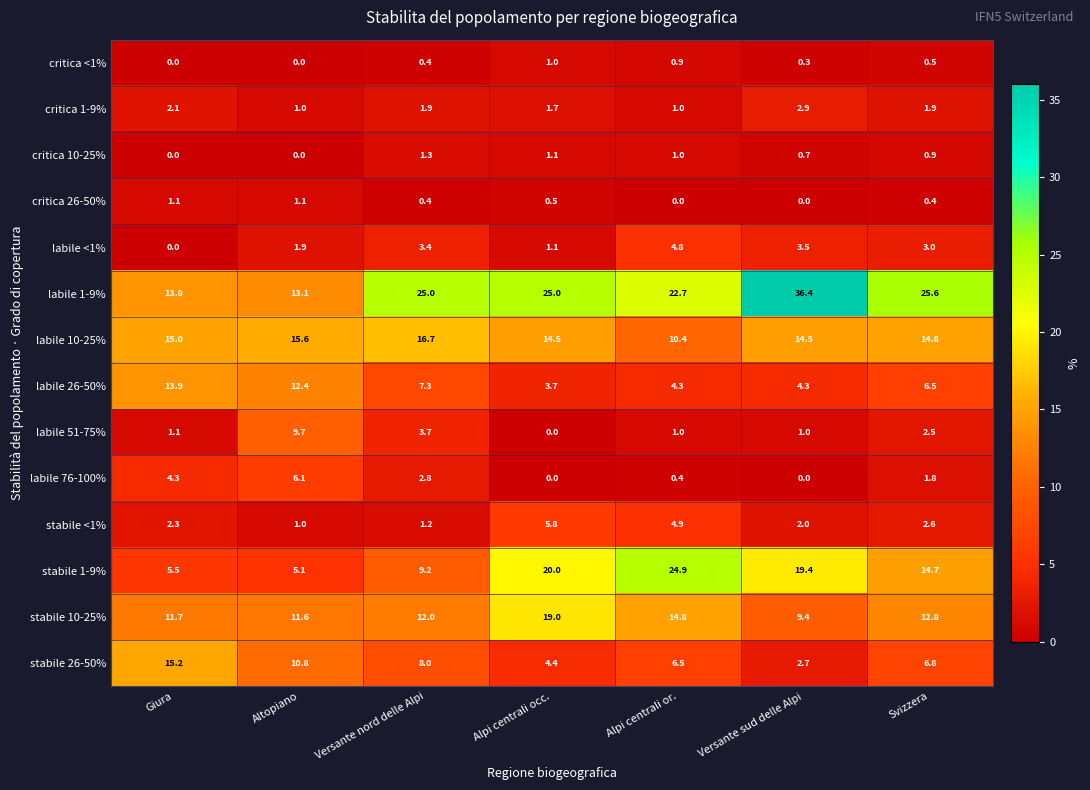

What is the spread (max minus min) of values at Giura?

15.2